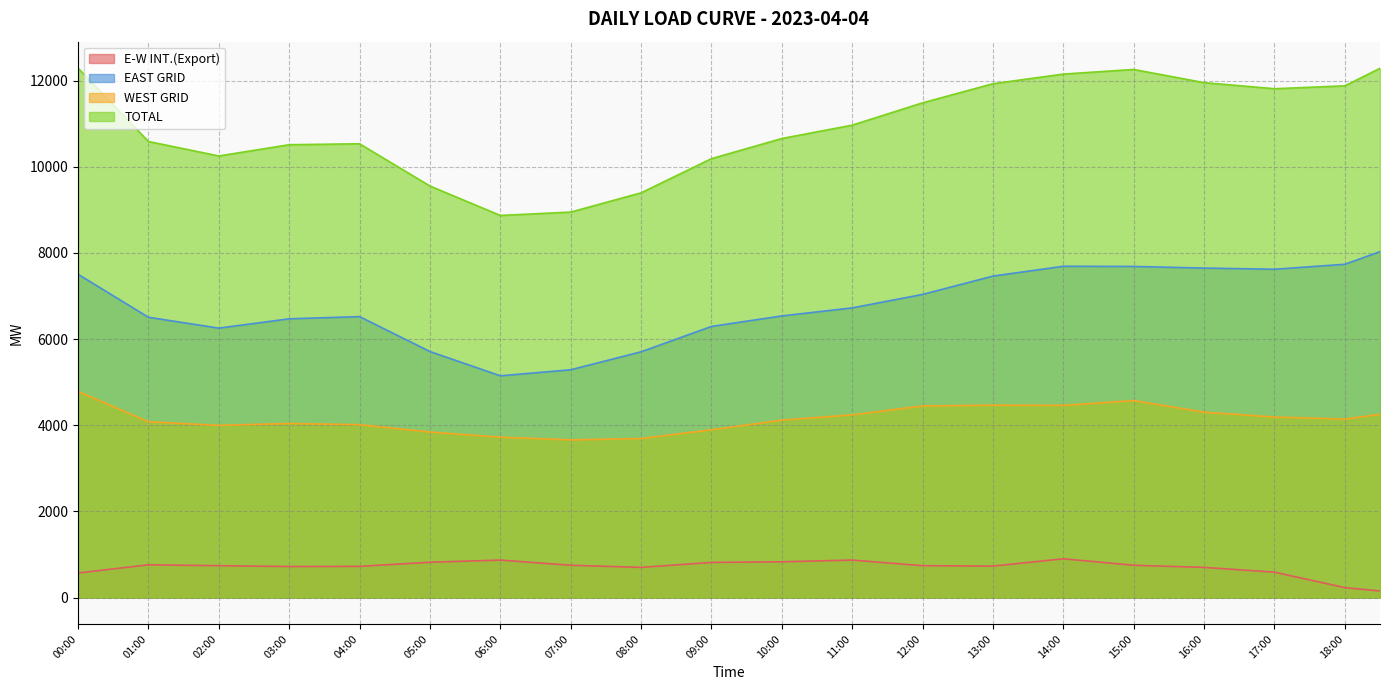

What is the label of the 28th point from the left?

13:30